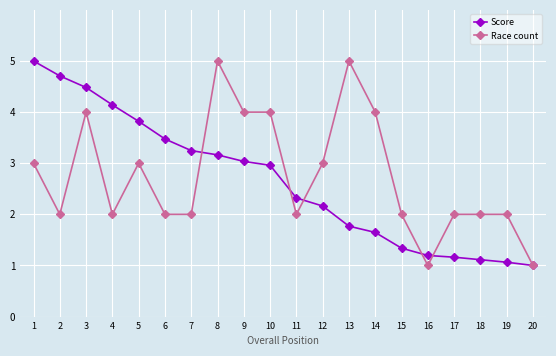

What is the lowest value of the Race count series?

1.0